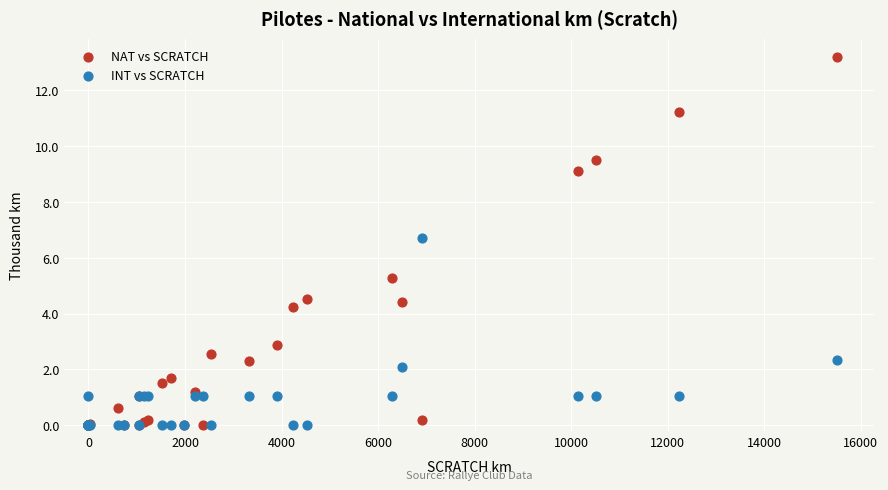

Which series reaches the maximum Y coordinate?

NAT vs SCRATCH